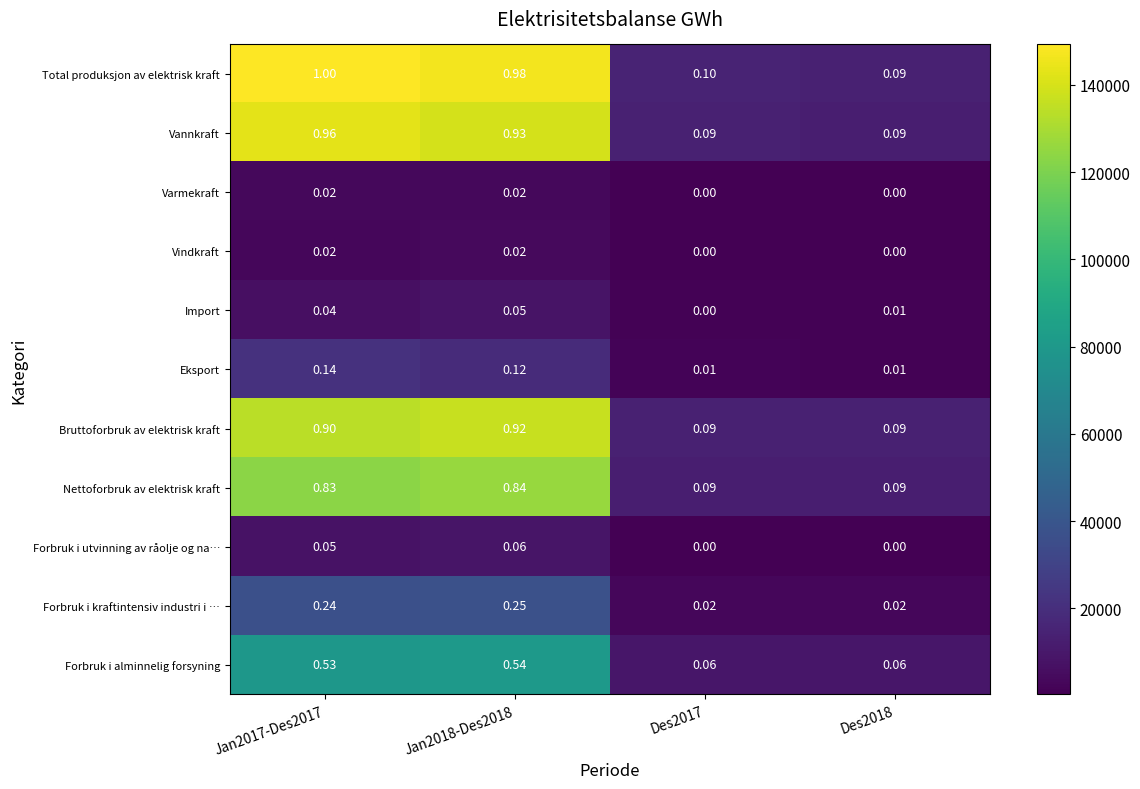

At which category does the chart reach its peak across all series?

Jan2017-Des2017